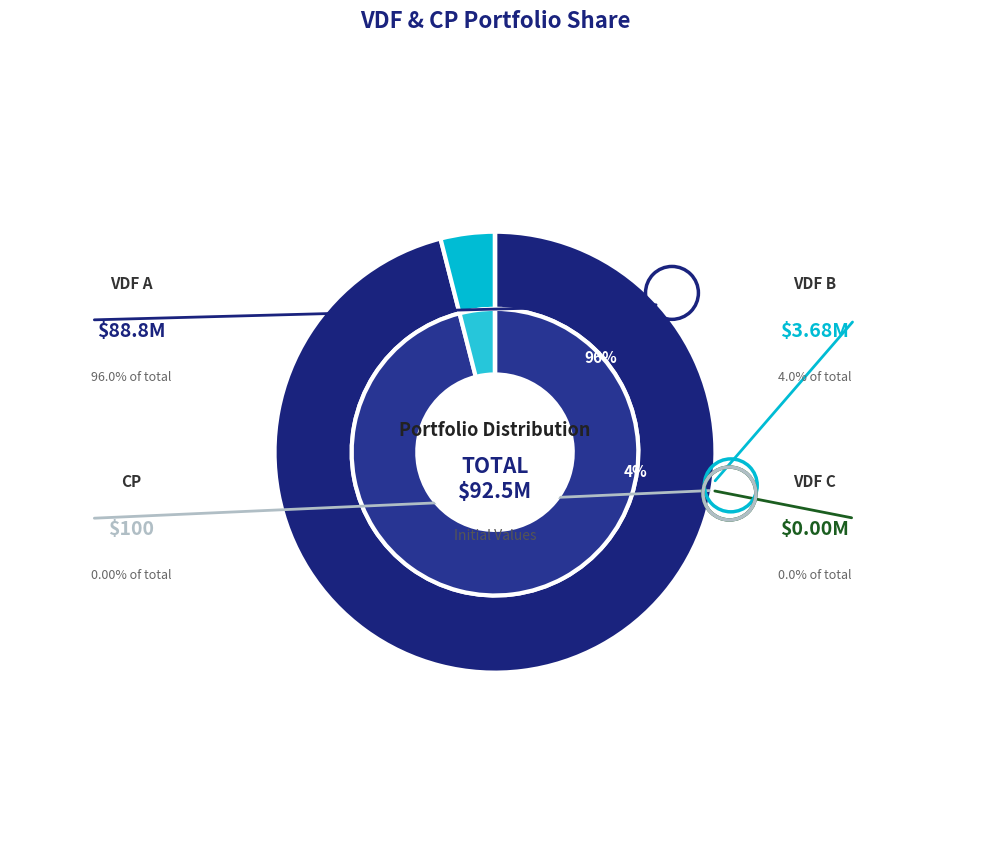

Rank the categories by value from highest to lowest.

VDF A, VDF B, CP, VDF C